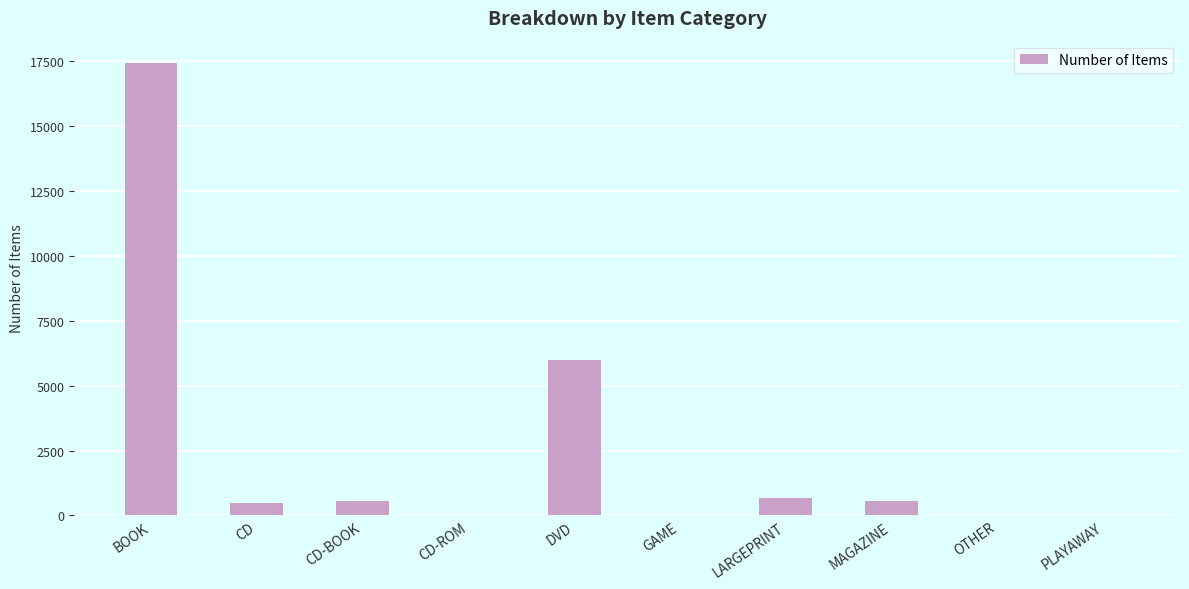

What is the sum of all values?

25706